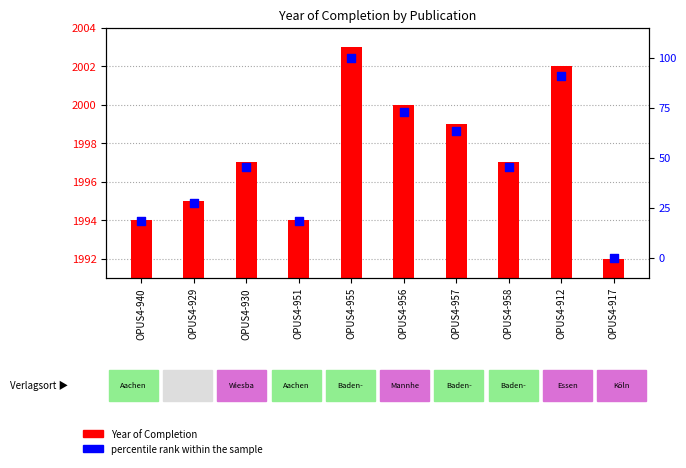

What is the change in value from OPUS4-956 to OPUS4-917?

-72.7